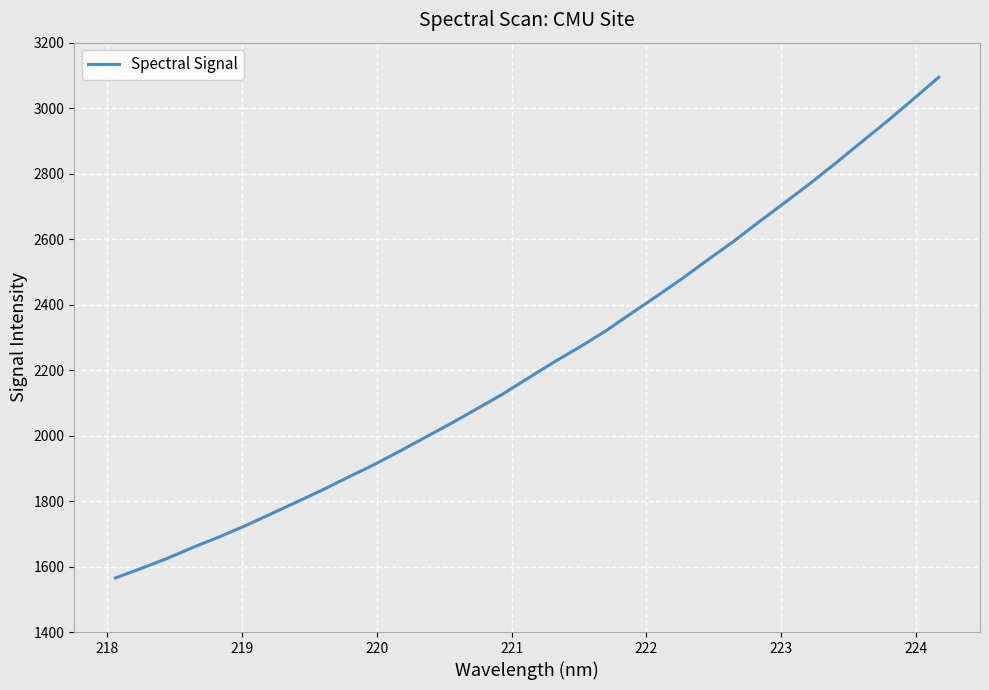

What is the greatest value displayed?

3094.7